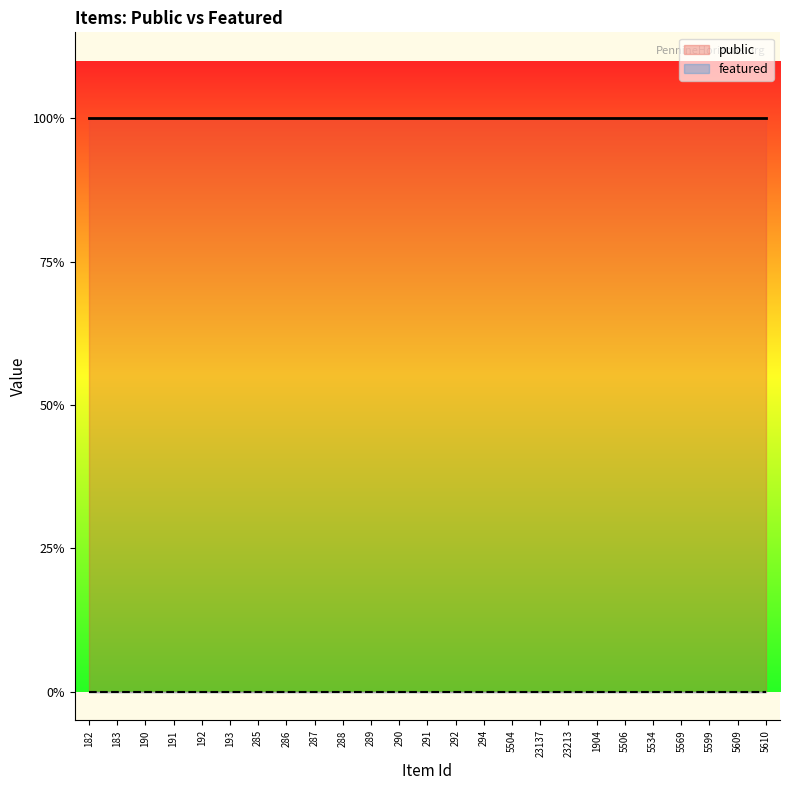

How many lines are shown in the chart?

2